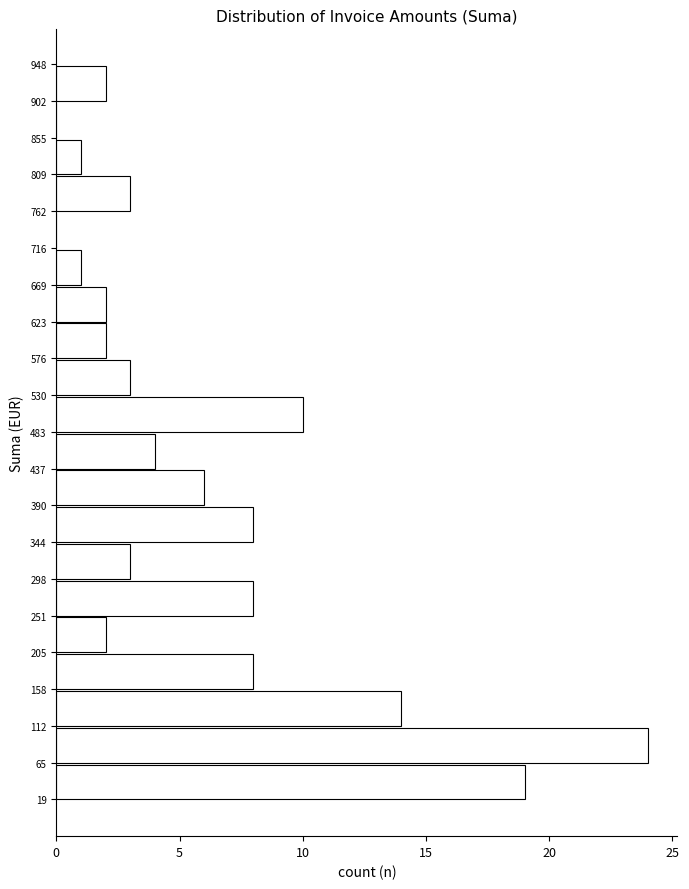

How long is the bar that spans 344 to 390 on the y-axis? The values are not printed on the chart, so give them approximately, as read against the axis.

8